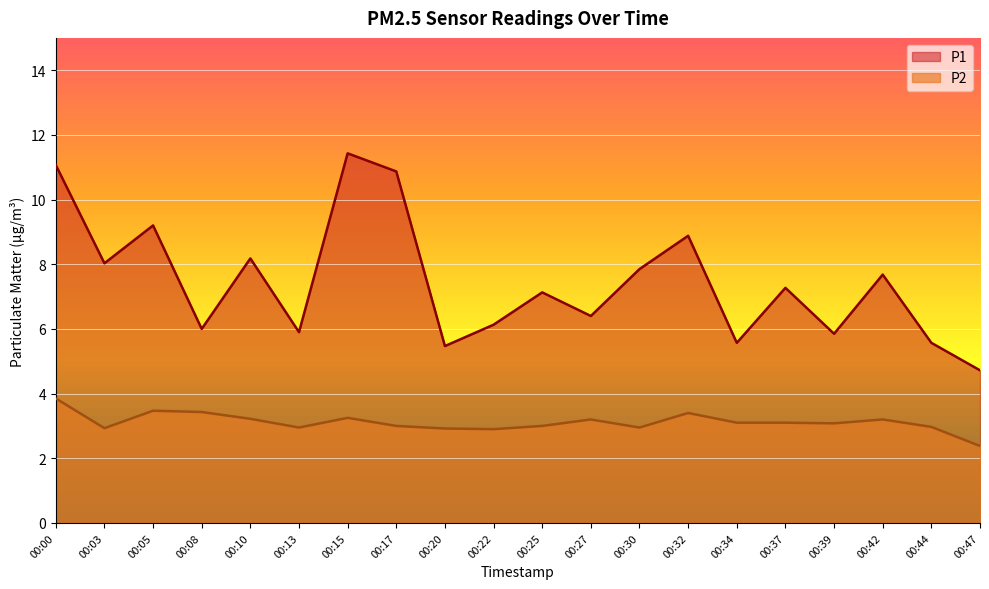

What is the difference between the second highest and minimum values in the P1 series?

6.4